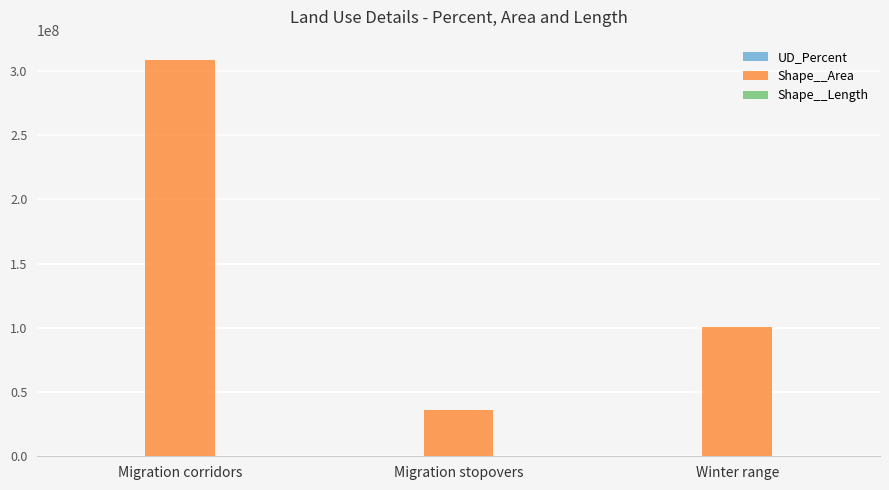

What is the maximum value shown in the chart?

308849166.5